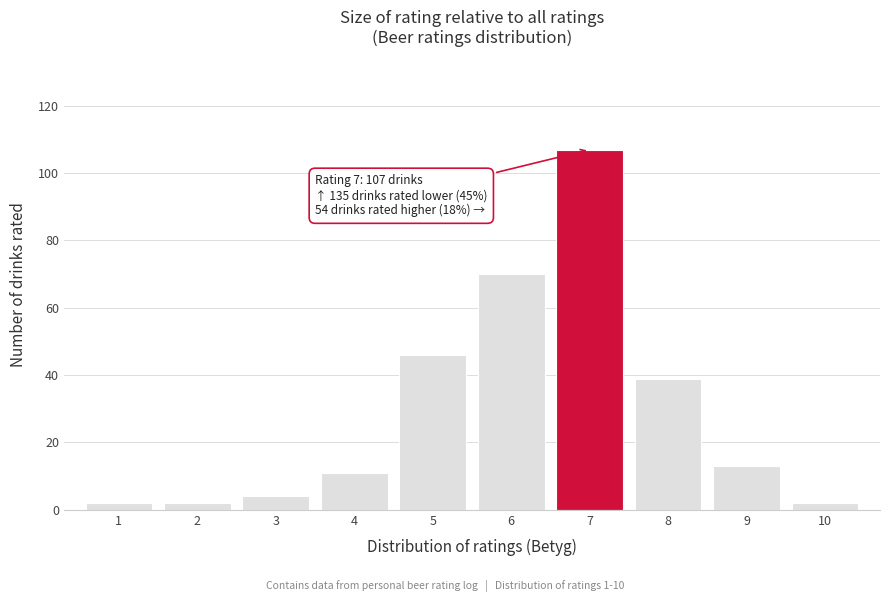

Reading left to right, list all the values displayed in this chart.

1=2	2=2	3=4	4=11	5=46	6=70	7=107	8=39	9=13	10=2